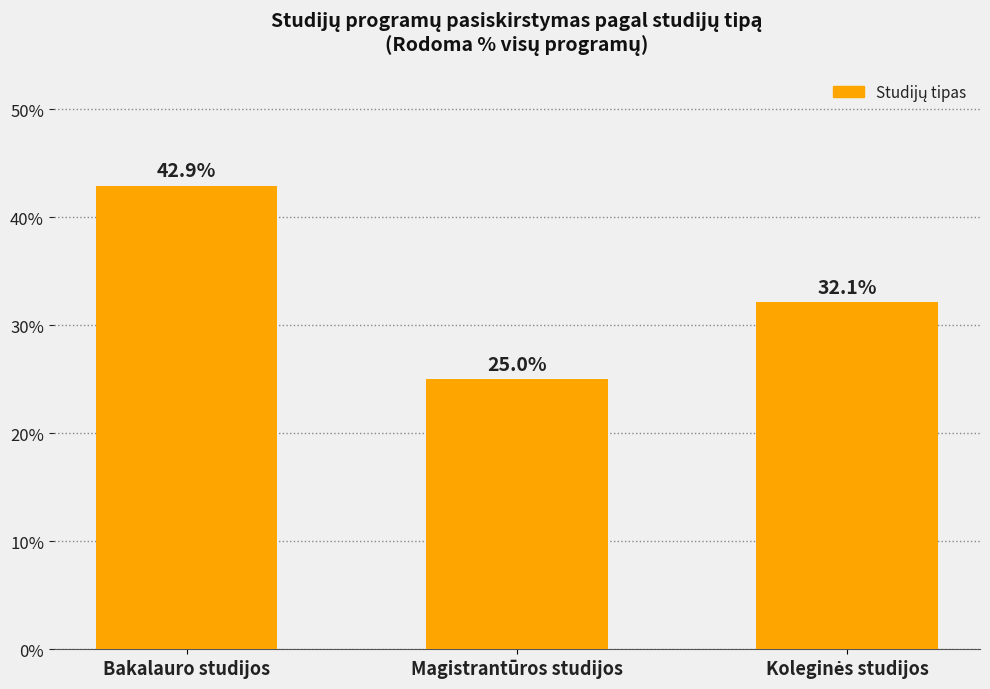

What is the approximate value at Bakalauro studijos?

42.9